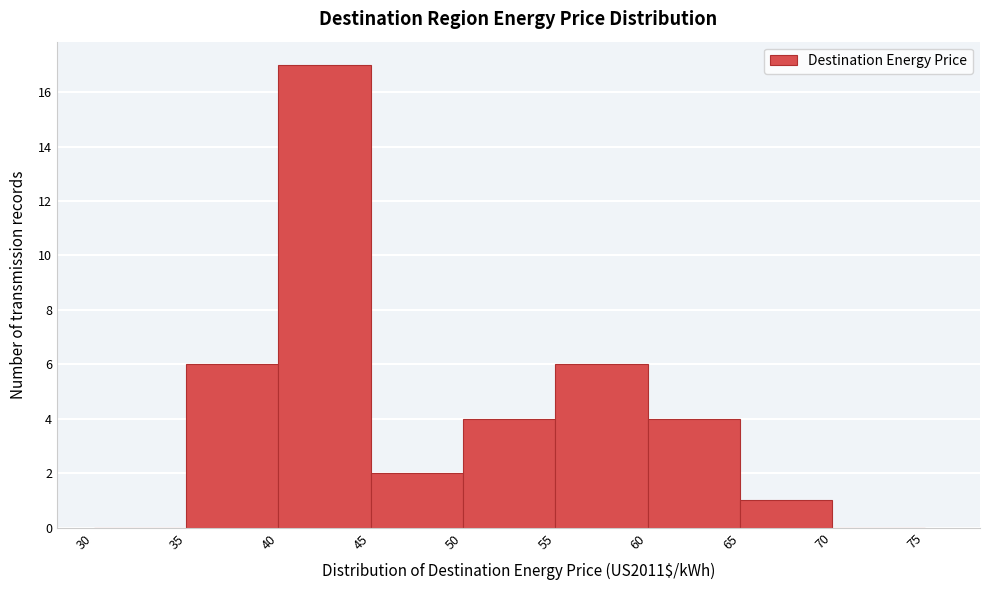

What is the height of the bar covering 35 to 40 on the x-axis? The values are not printed on the chart, so give them approximately, as read against the axis.

6